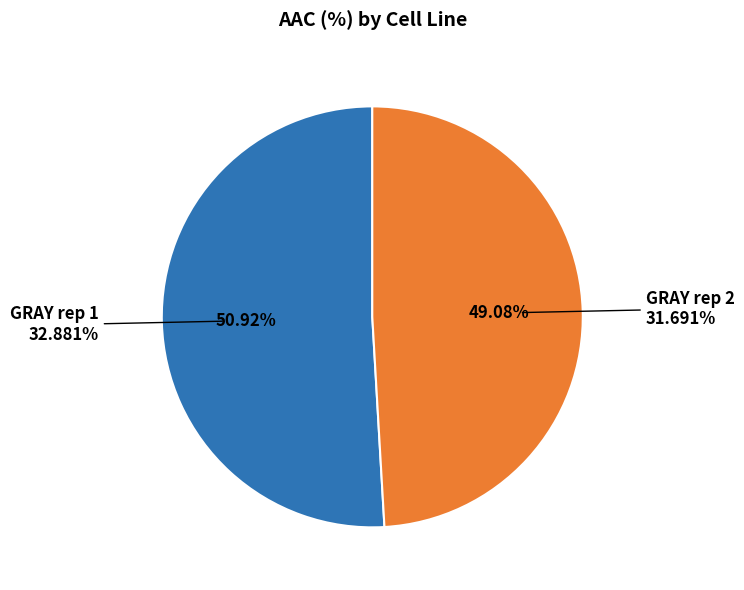

Which slice is the smallest?

GRAY rep 2